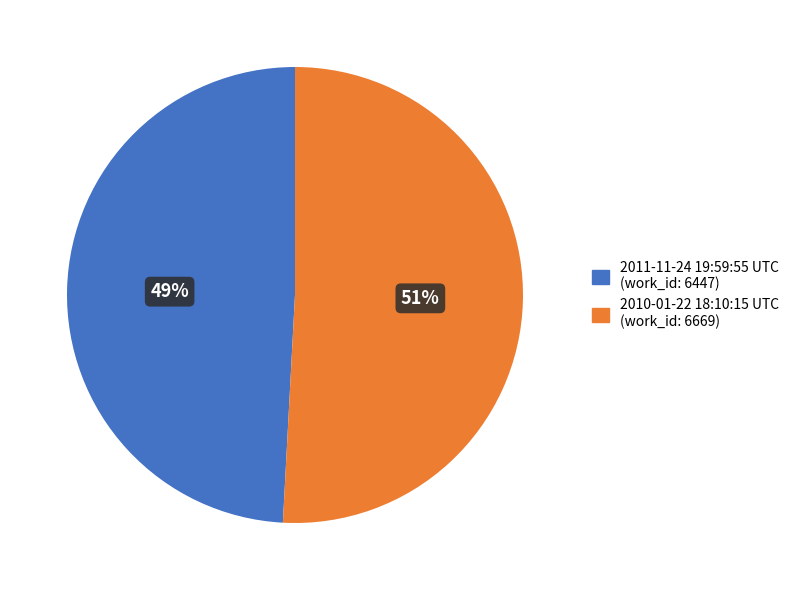

Combined, do 2011-11-24 19:59:55 UTC and 2010-01-22 18:10:15 UTC account for over 50%?

Yes